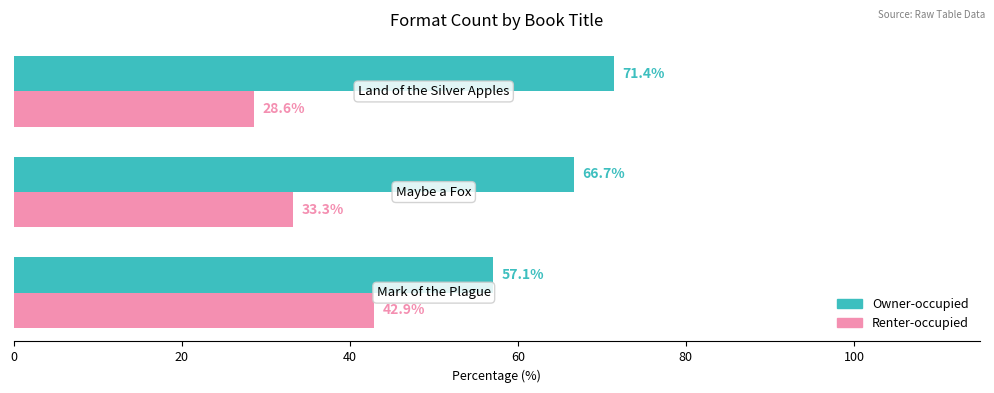

What is the sum of all Renter-occupied values?

104.8